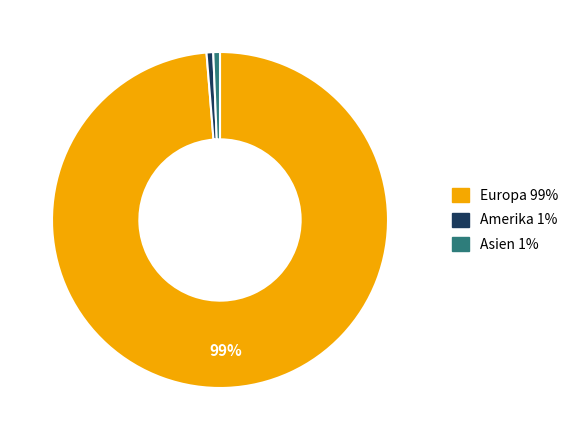

Is there any slice that represents more than half of the pie?

Yes